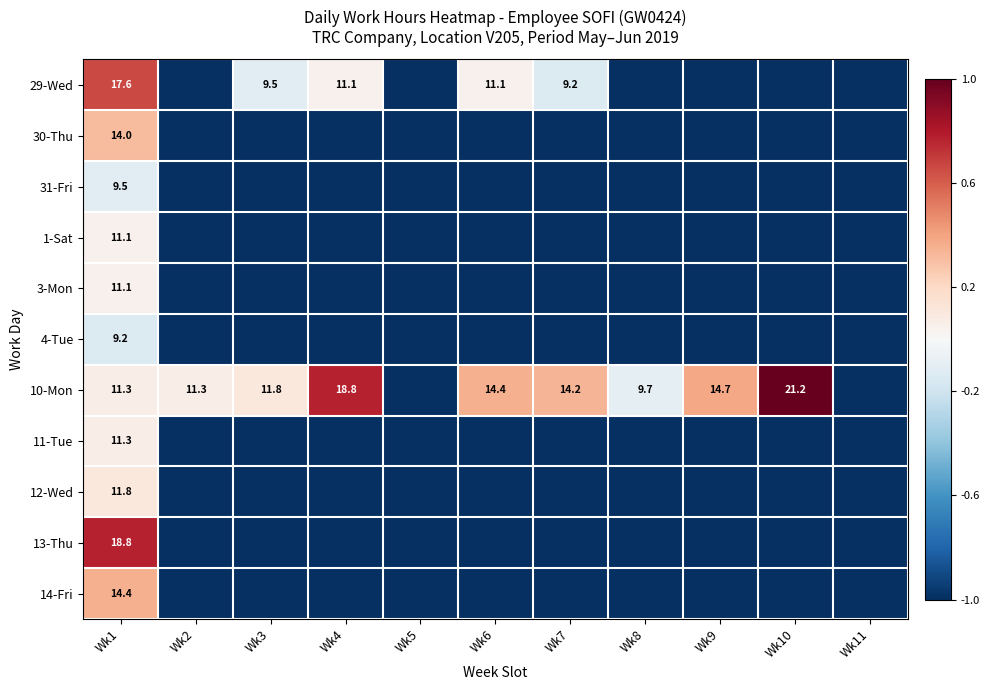

The 10-Mon series shows 14.7 at Wk9. True or false?

True